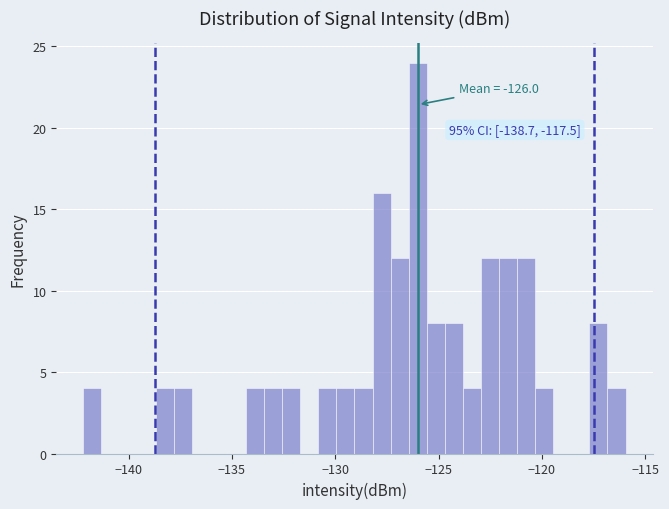

Read against the x-axis, roughly where is the centre of the tallest bar?

-126.0